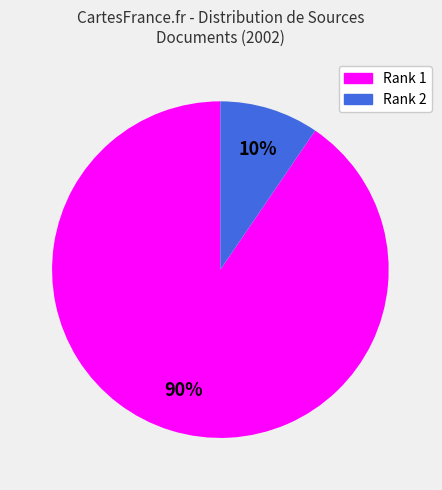

To the nearest percent, what is the combined percentage of Rank 1 and Rank 2?

100%